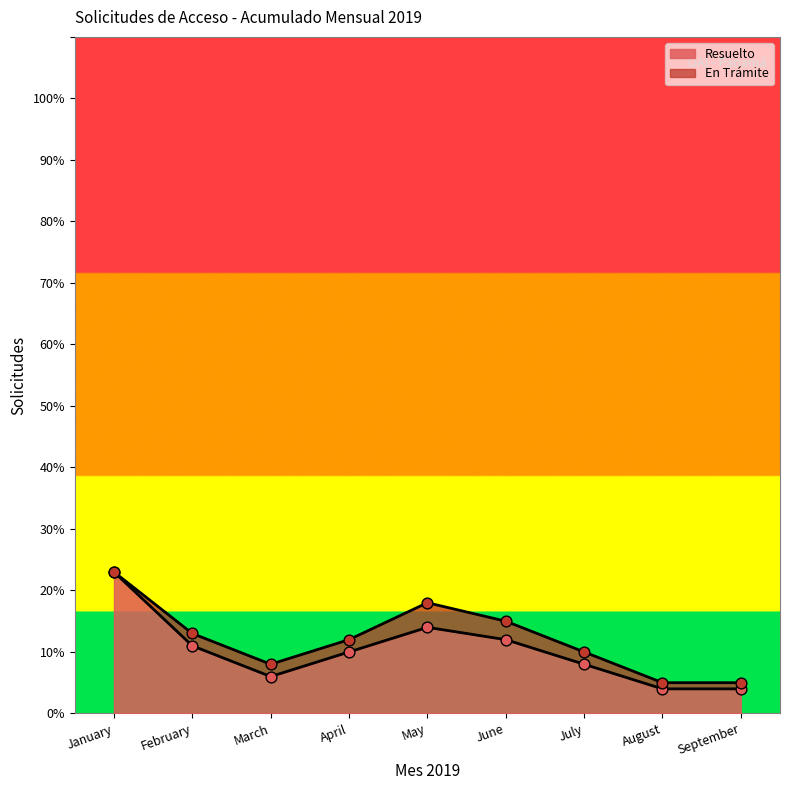

Is it true that Resuelto equals 4 at September?

True